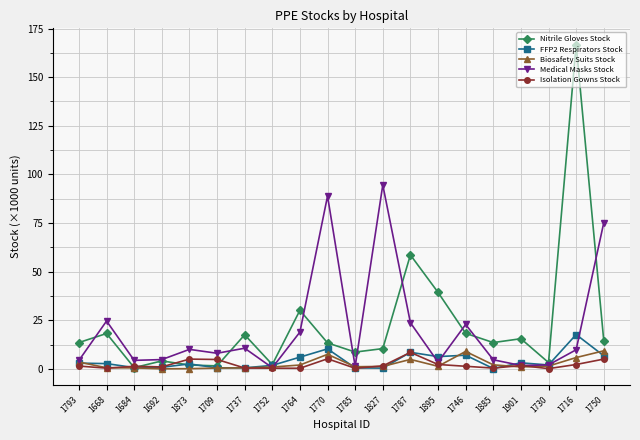

What is the greatest value displayed?

166.8